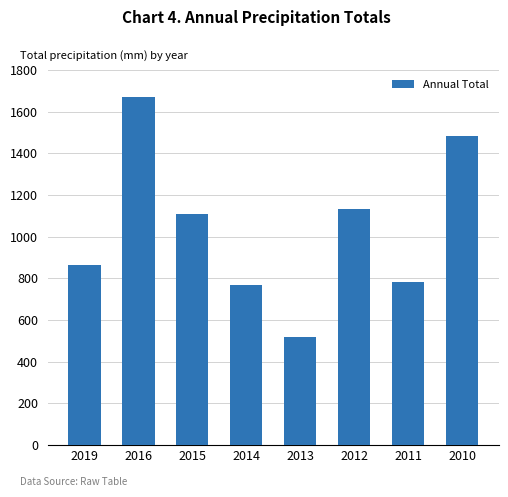

The value at 2011 is 1109. True or false?

False